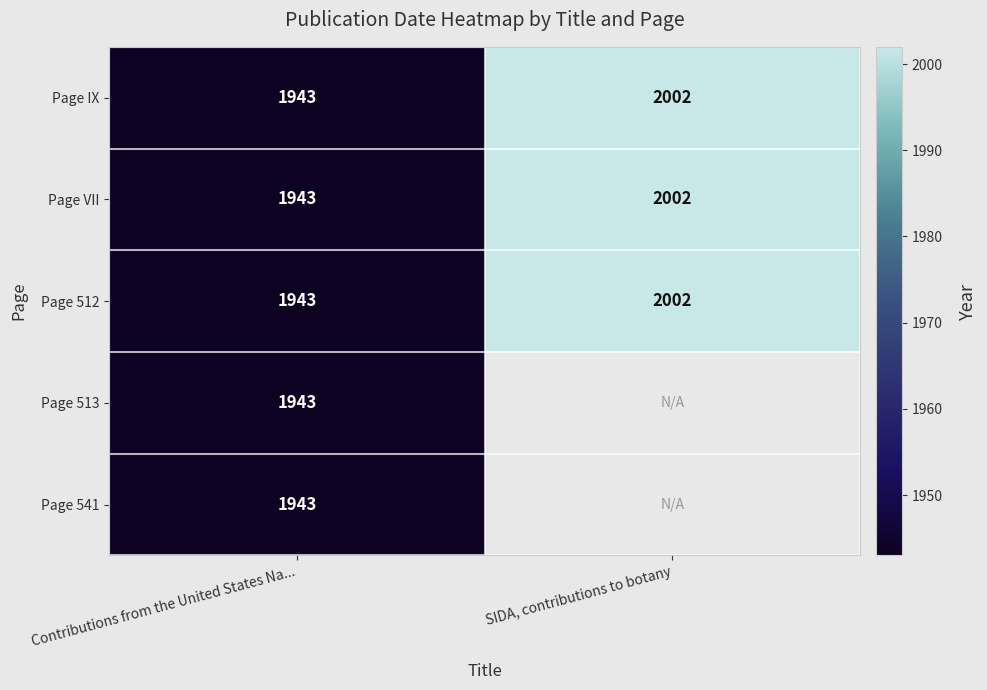

At which category does the chart reach its peak across all series?

SIDA, contributions to botany